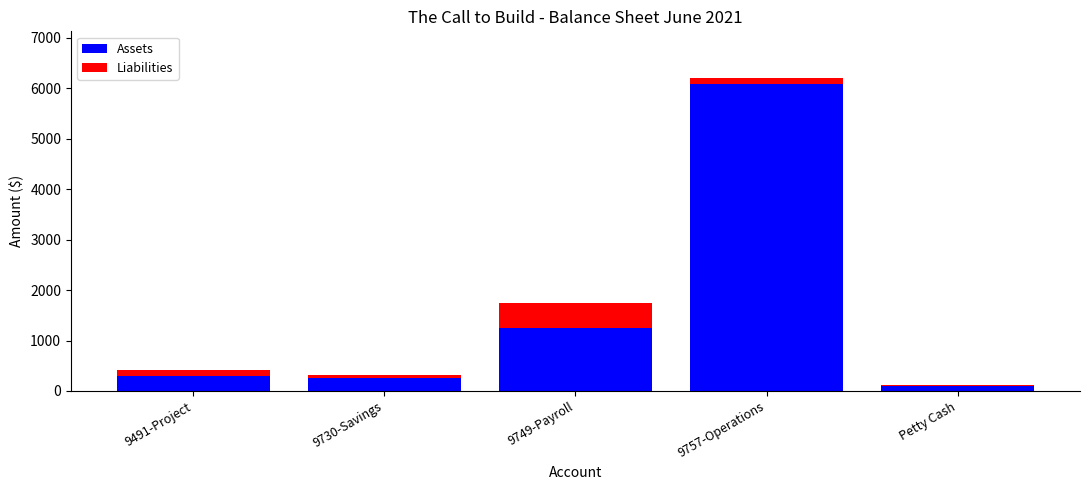

What is the difference between the maximum and minimum values in the Assets series?

5981.5